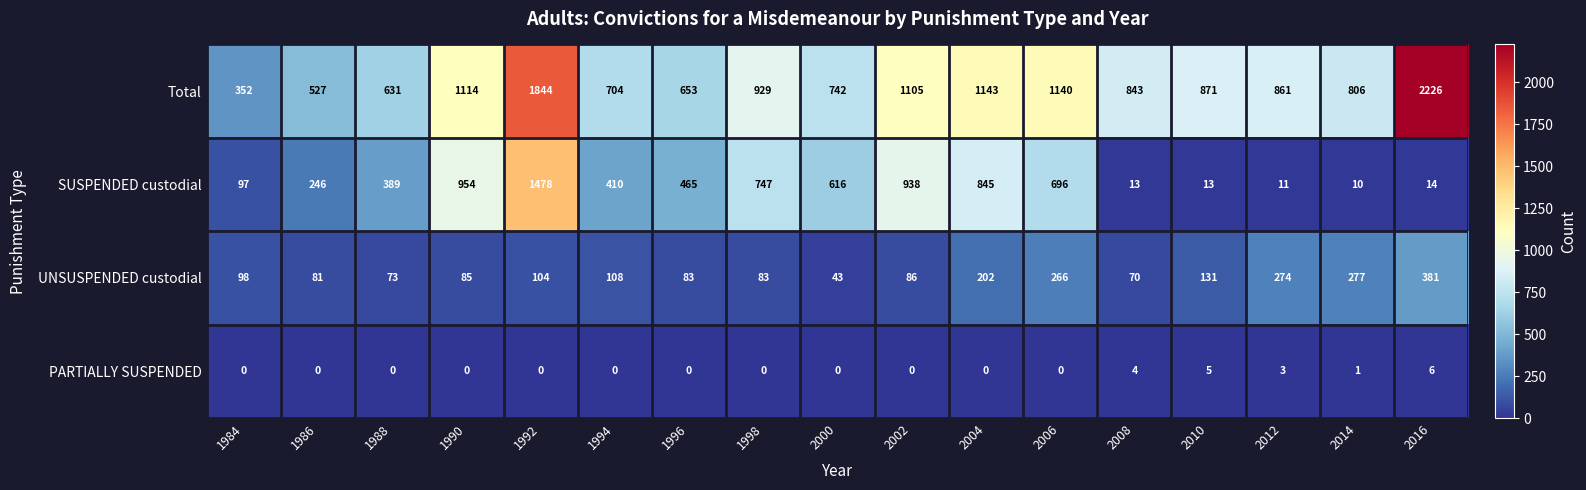

How many series are shown in this chart?

4